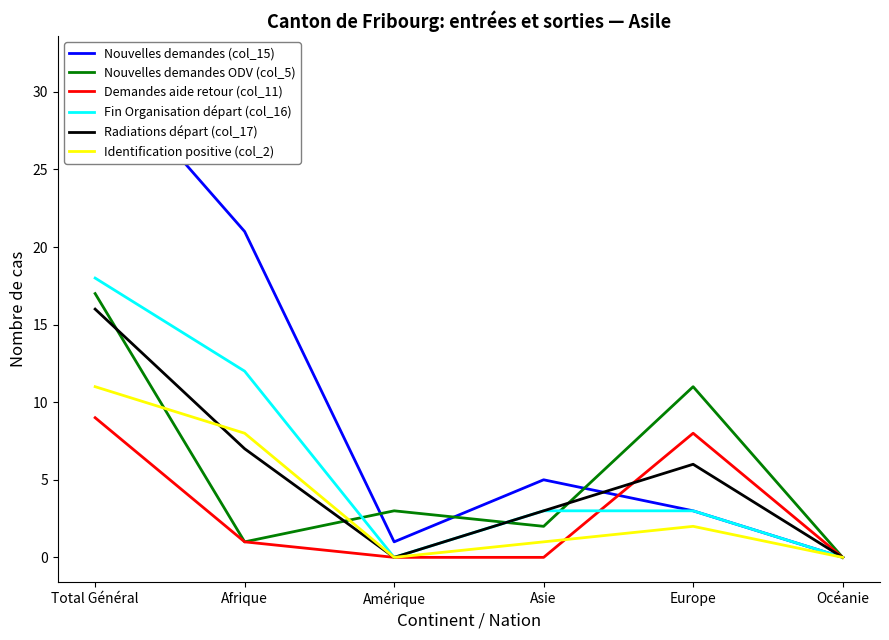

Reading left to right, extract all data points from this chart.

Nouvelles demandes (col_15): 32	21	1	5	3	0
Nouvelles demandes ODV (col_5): 17	1	3	2	11	0
Demandes aide retour (col_11): 9	1	0	0	8	0
Fin Organisation départ (col_16): 18	12	0	3	3	0
Radiations départ (col_17): 16	7	0	3	6	0
Identification positive (col_2): 11	8	0	1	2	0